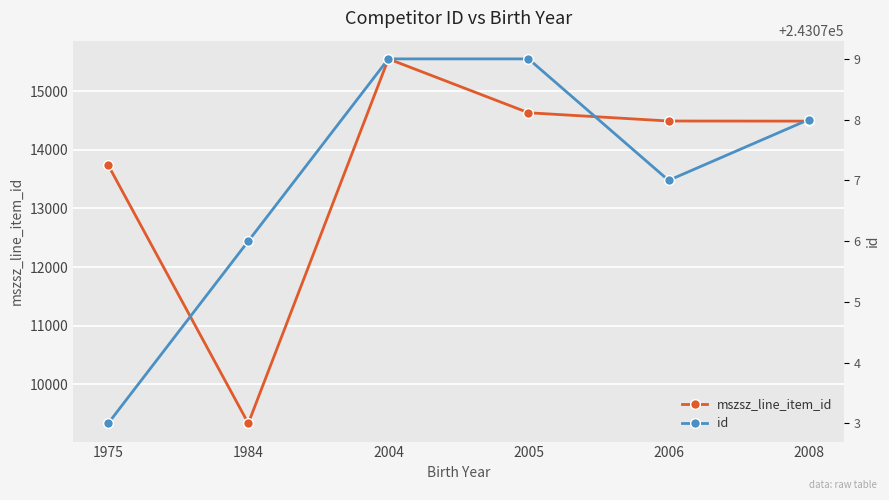

At how many categories does at least one series exceed 193428?

6